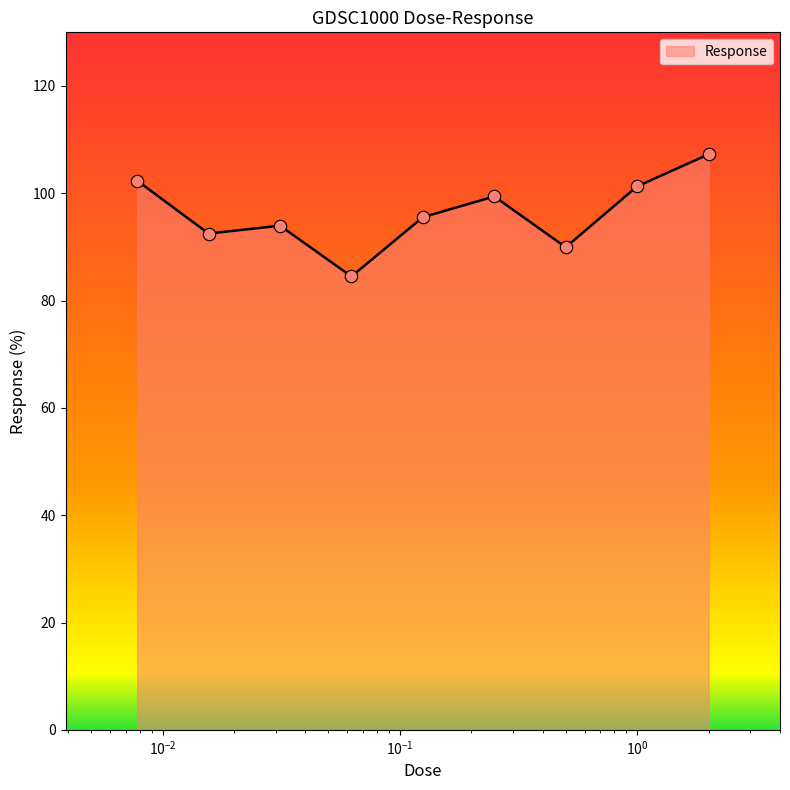

What is the smallest value displayed?

84.5